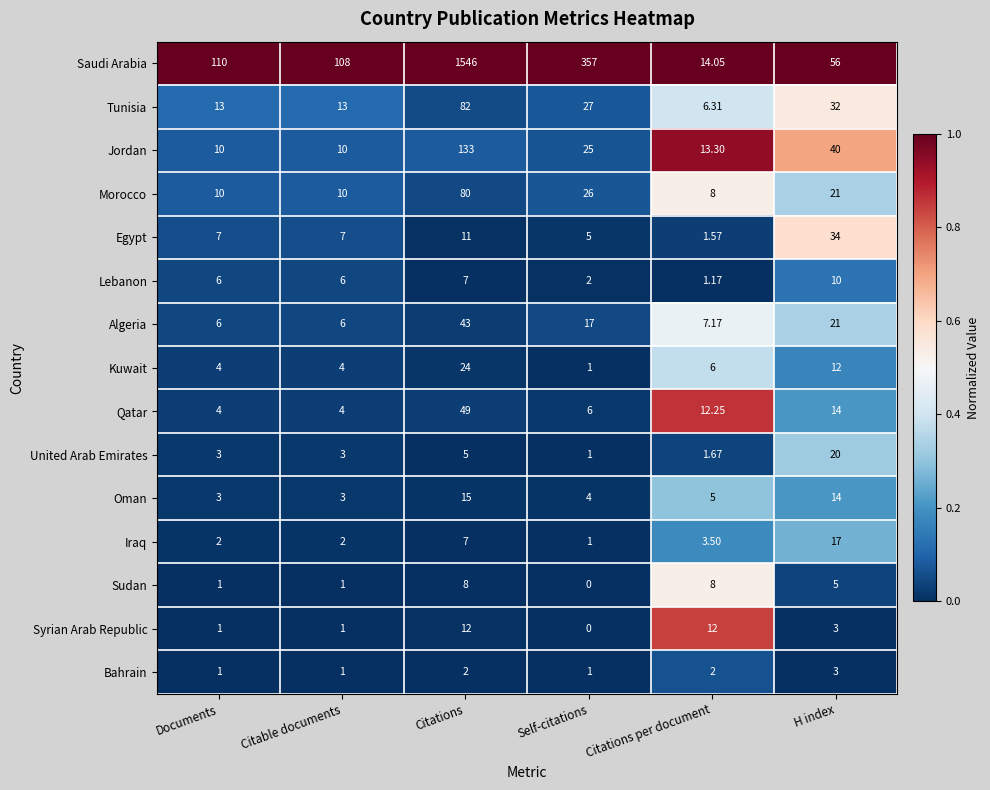

Between Citable documents and Citations, which series saw the biggest shift?

Saudi Arabia